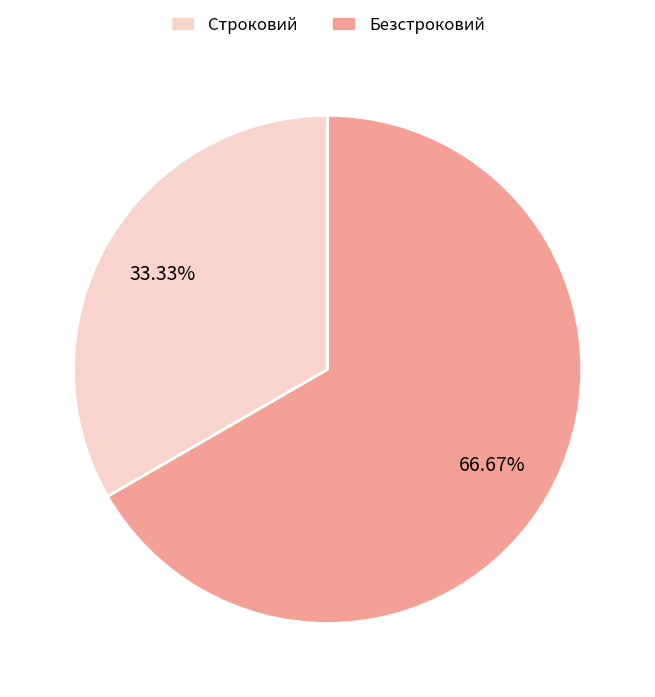

Is Безстроковий the majority of the pie?

Yes